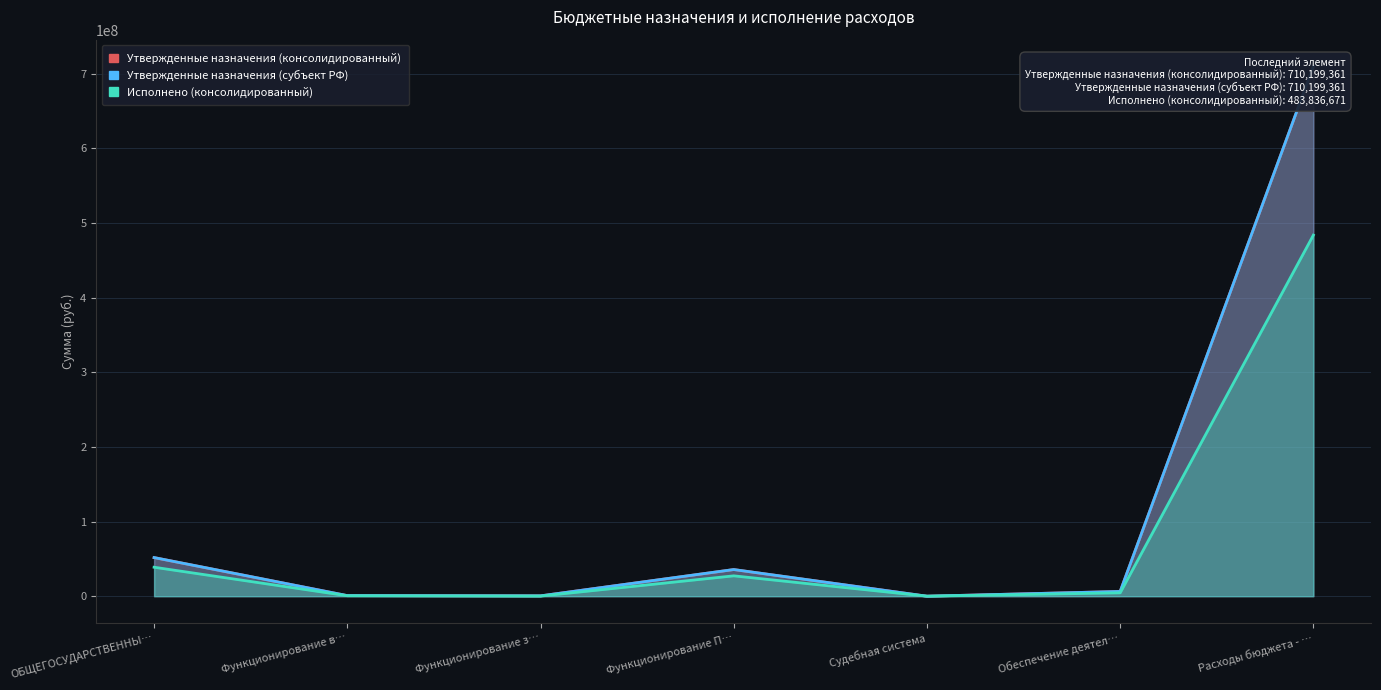

What position from the right is Функционирование в…?

6